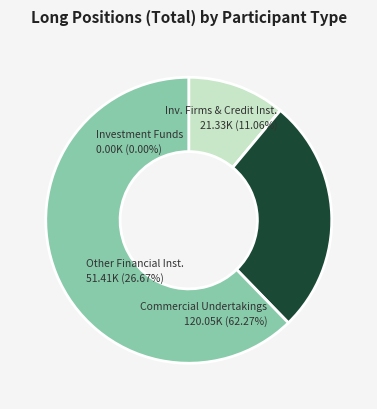

Count the number of slices in the pie.

4